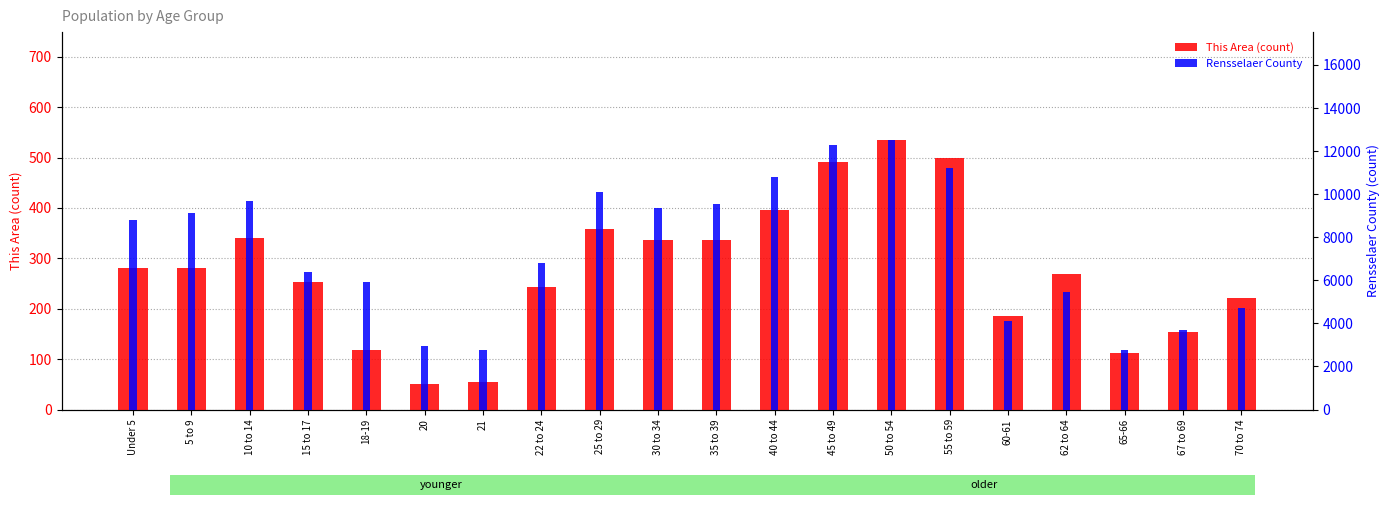

At which label does Rensselaer County reach its peak?

50 to 54